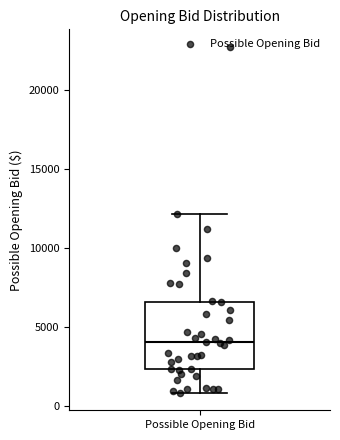

Read this box plot against the y-axis: the position of the median line, the range covered by the box, and the ends of both whiskers. The values are not printed on the chart, so give them approximately, as read against the axis.

median 4000, box 2500 to 6500, whiskers 1000 to 12000